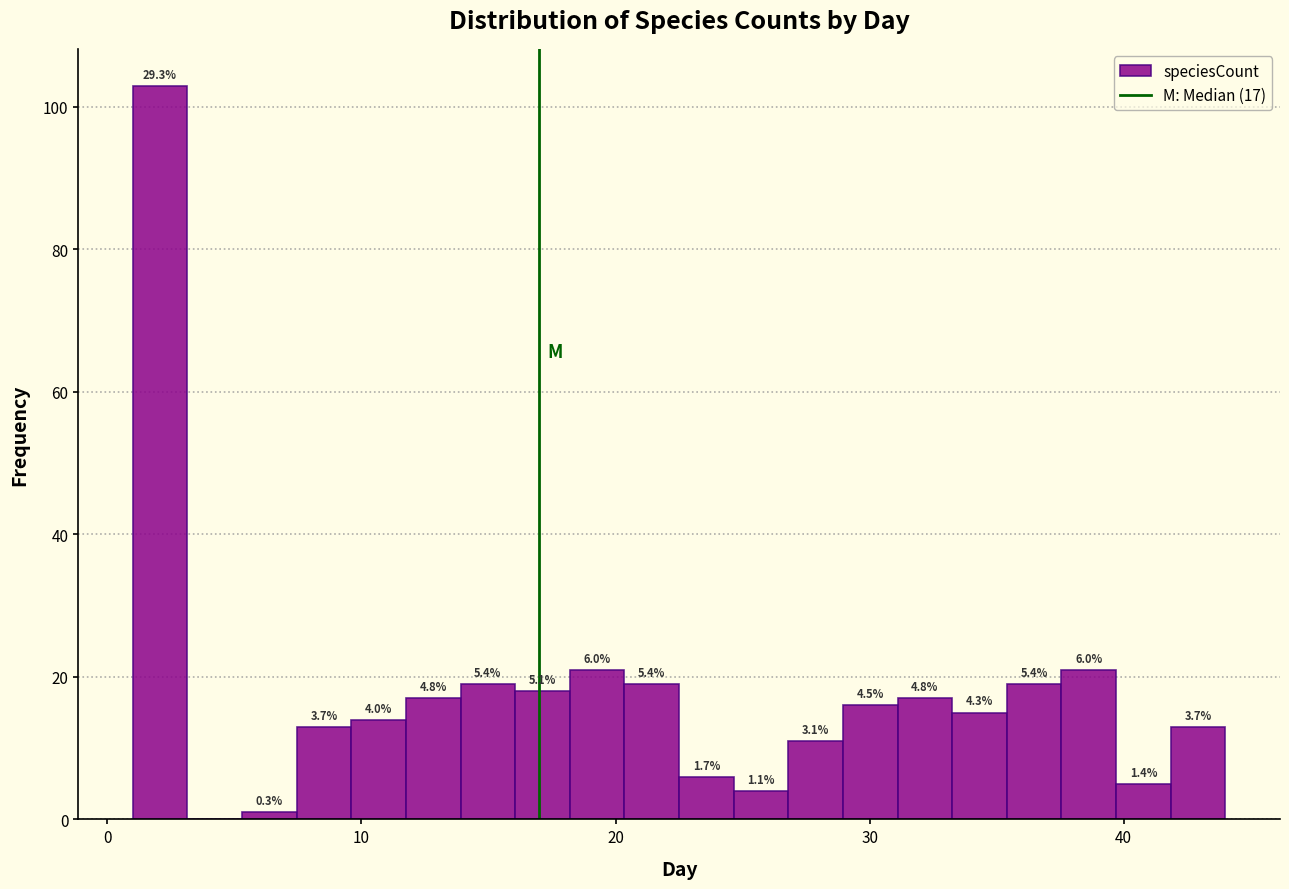

Around what value on the x-axis is the tallest bar? Give the approximate position of its centre, as read against the axis.

2